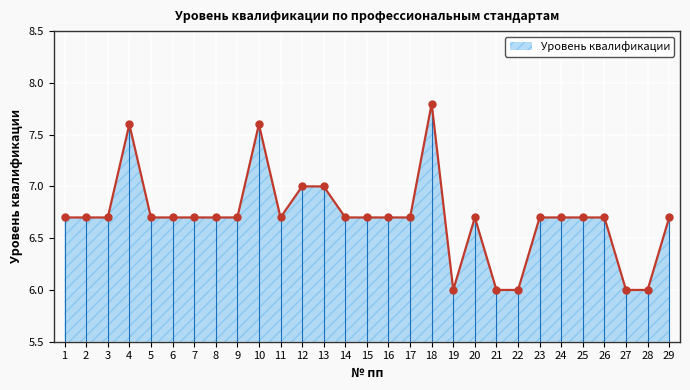

What is the change in value from 4 to 27?

-1.6